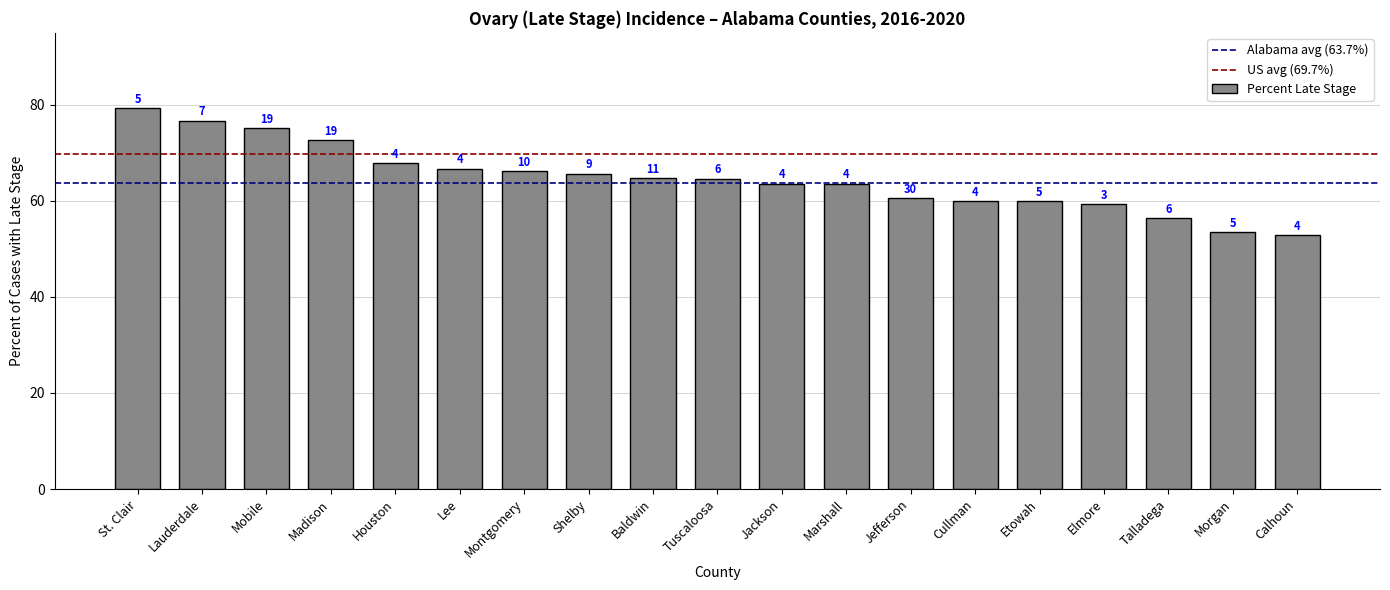

How many bars are there in total?

19